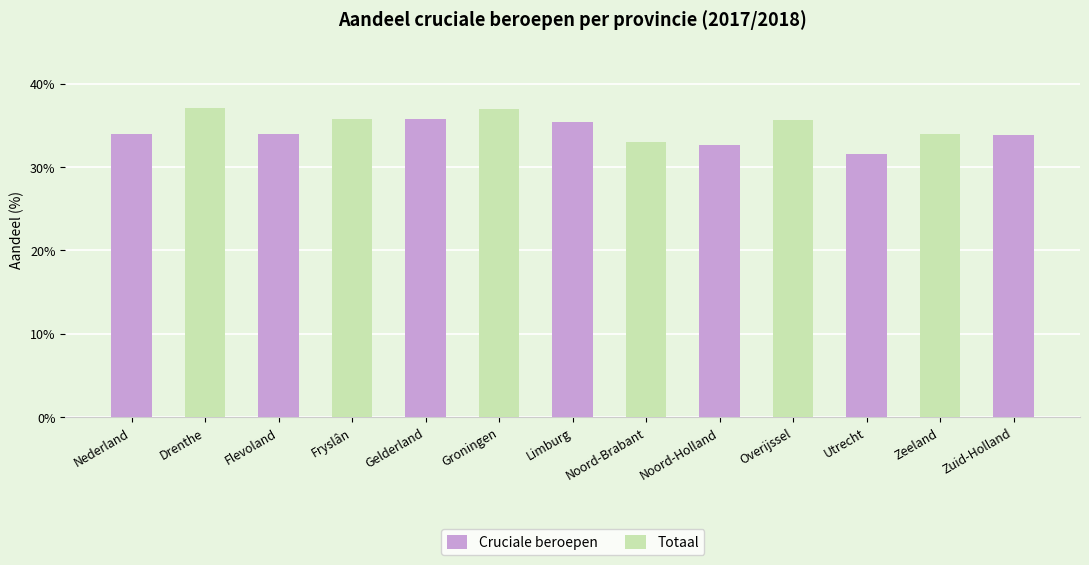

List the labels in order of value, largest first.

Drenthe, Groningen, Fryslân, Gelderland, Overijssel, Limburg, Nederland, Flevoland, Zeeland, Zuid-Holland, Noord-Brabant, Noord-Holland, Utrecht